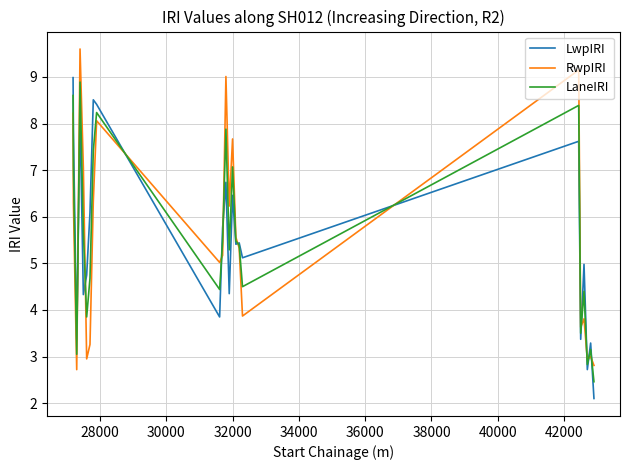

What is the smallest value displayed?

2.1